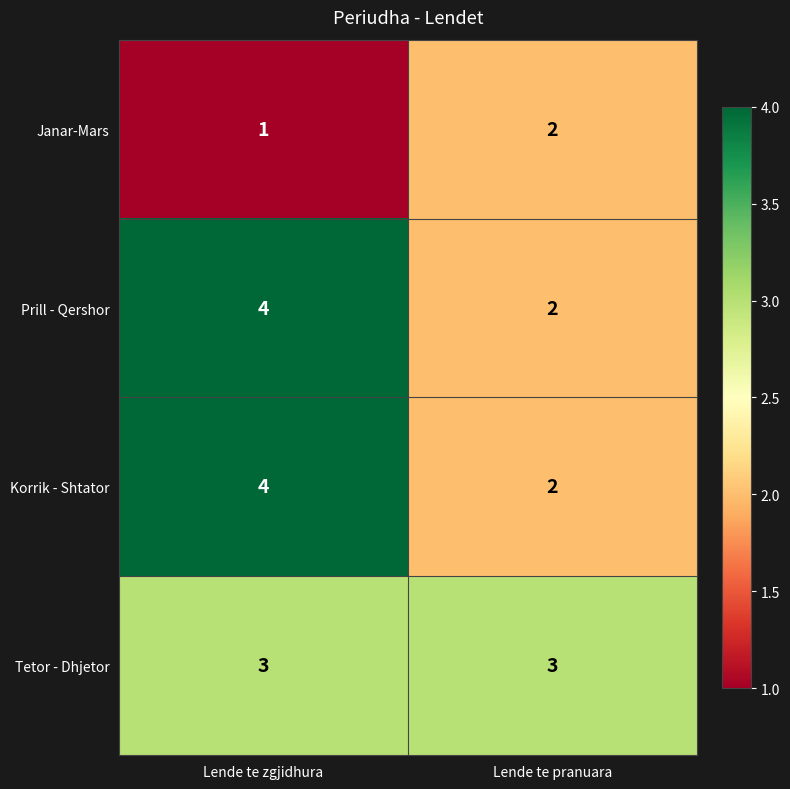

What is the highest value of the Korrik - Shtator series?

4